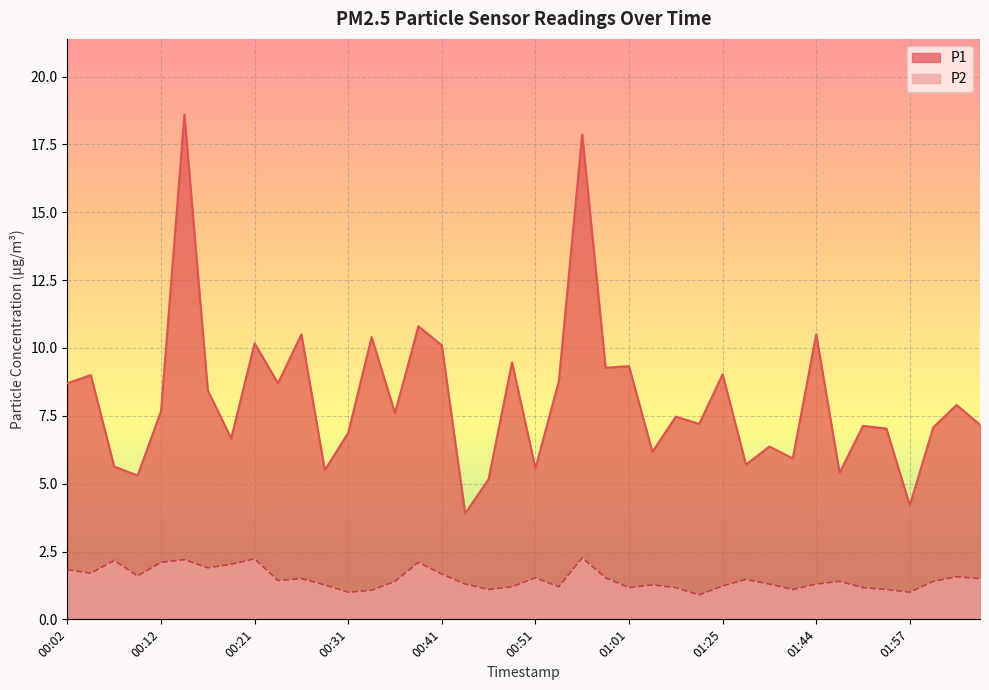

True or false: P2 and P1 intersect in this chart.

False